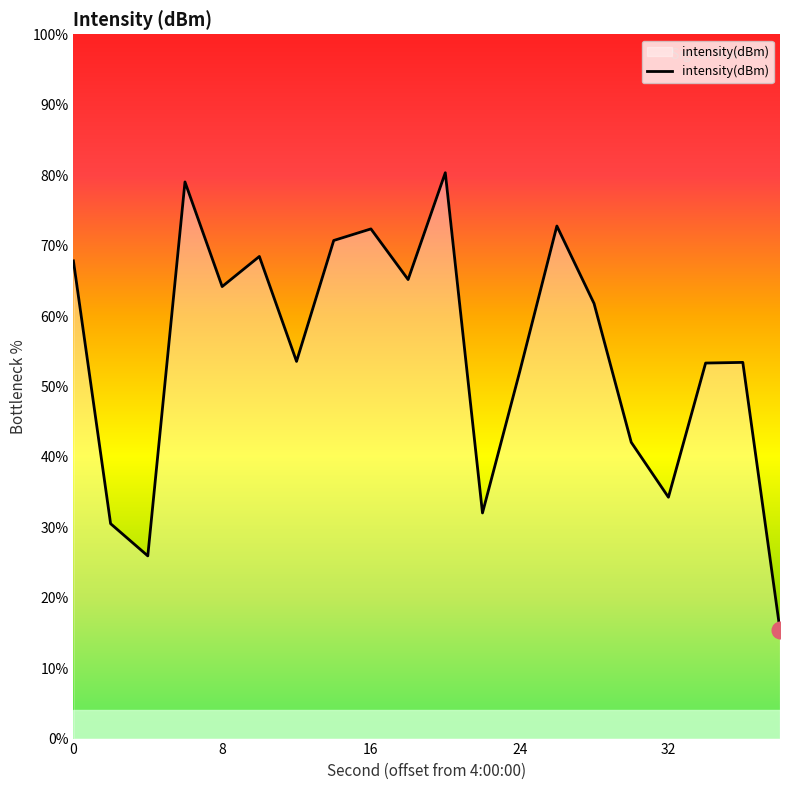

What is the difference between the maximum and minimum values?

64.9